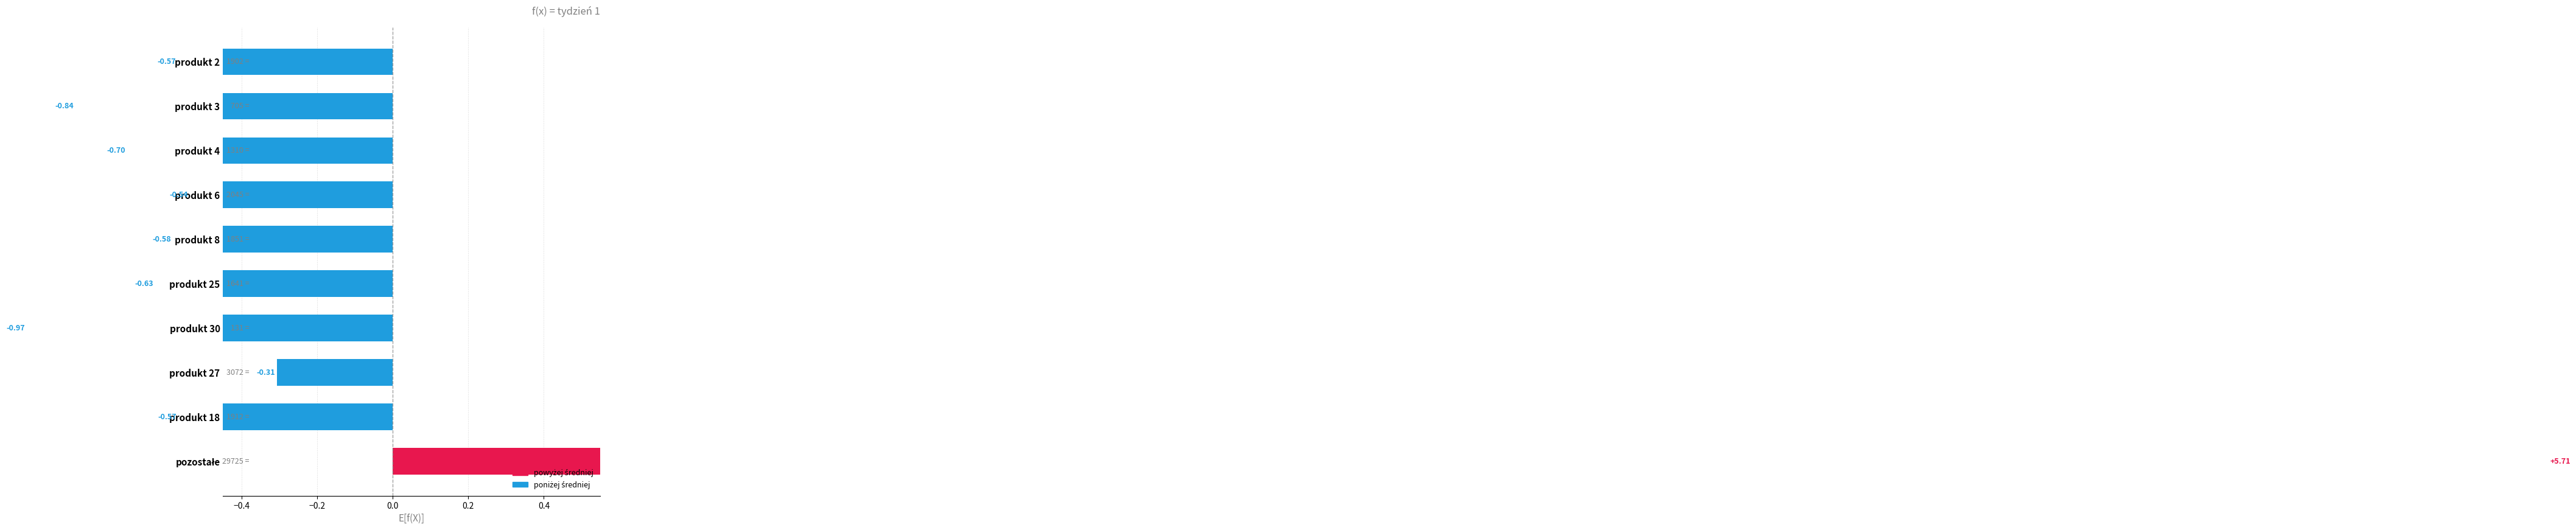

Between produkt 2 and produkt 3, which is larger?

produkt 2